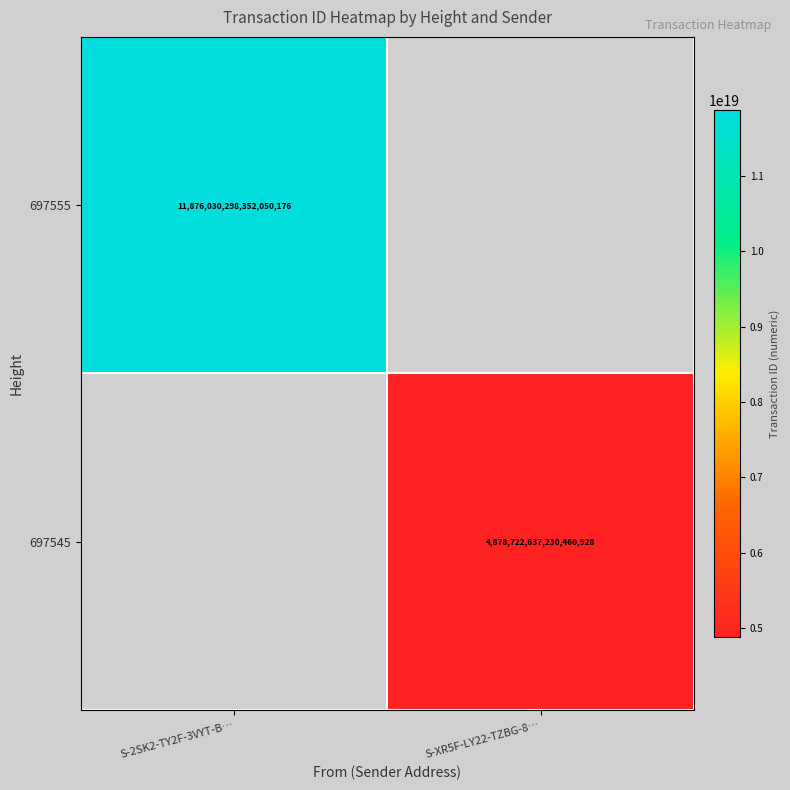

Which has a higher value, S-XR5F-LY22-TZBG-8… or S-2SK2-TY2F-3VYT-B…?

S-2SK2-TY2F-3VYT-B…